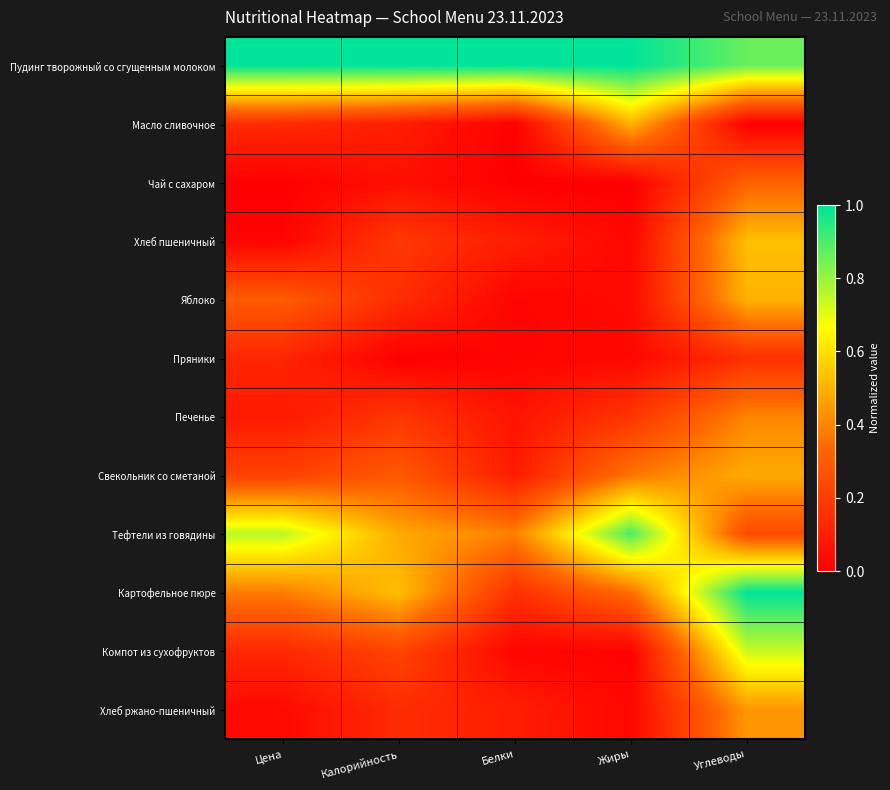

Rank the series at Углеводы from highest to lowest value.

Картофельное пюре, Пудинг творожный со сгущенным молоком, Компот из сухофруктов, Хлеб пшеничный, Яблоко, Свекольник со сметаной, Хлеб ржано-пшеничный, Печенье, Чай с сахаром, Тефтели из говядины, Пряники, Масло сливочное